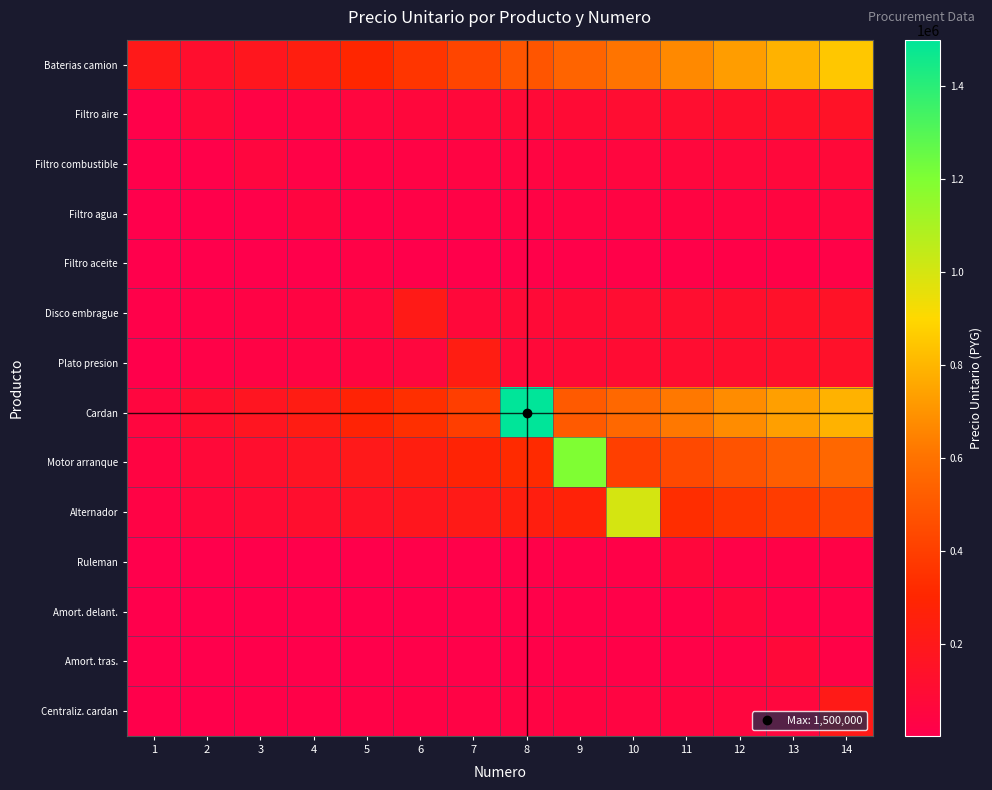

What is the smallest value displayed?

1380.0